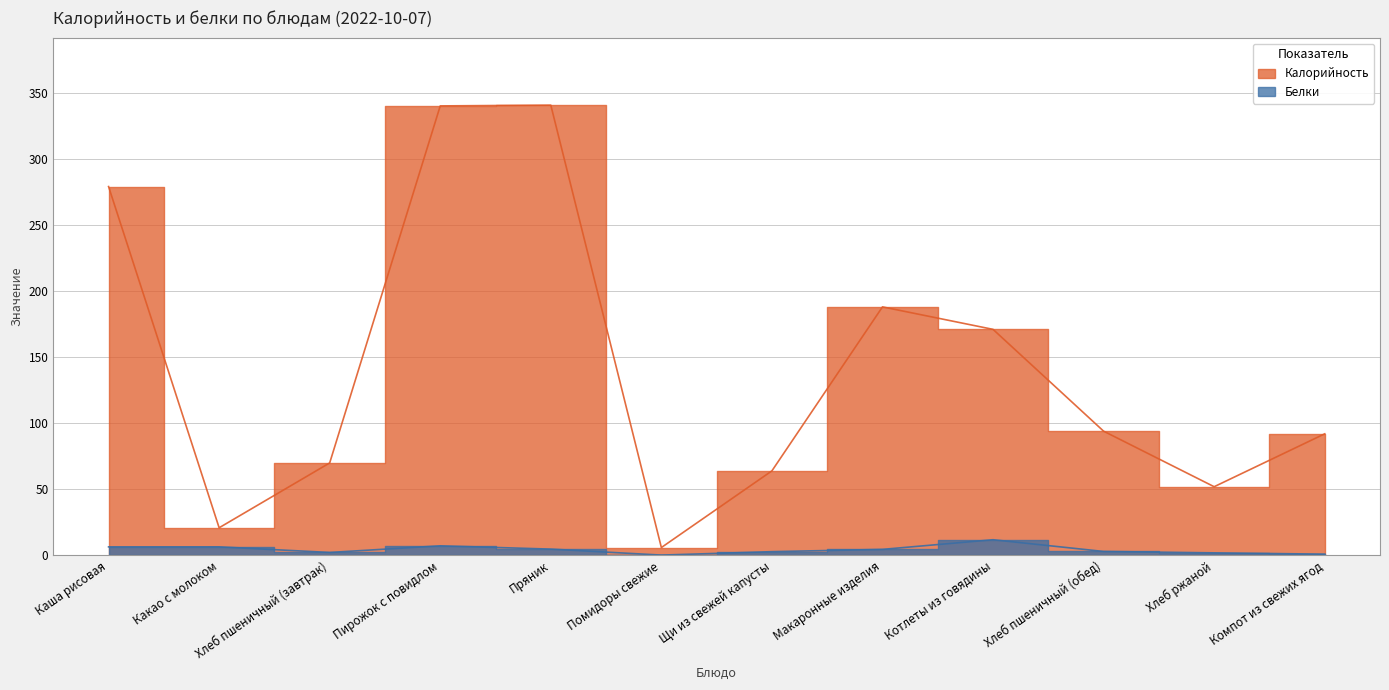

What is the value of the Белки point at the 1st from the left?

6.5